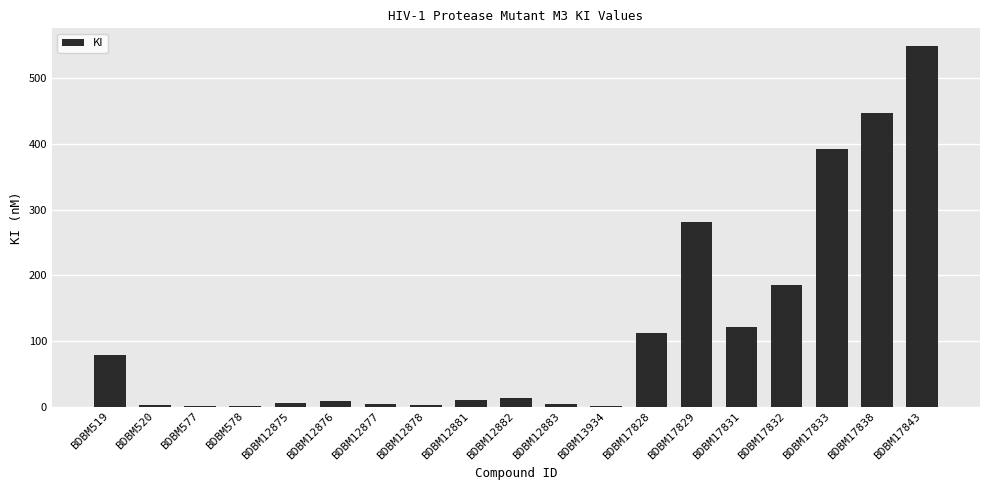

Which category has the highest value across all series?

BDBM17843